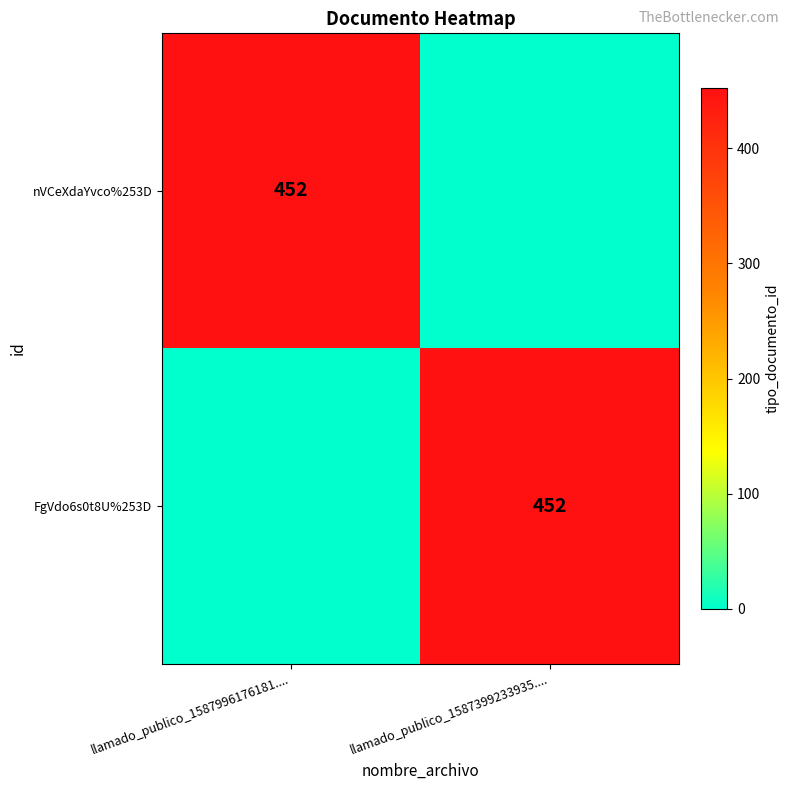

The value of nVCeXdaYvco%253D at llamado_publico_1587996176181.... is 452. True or false?

True